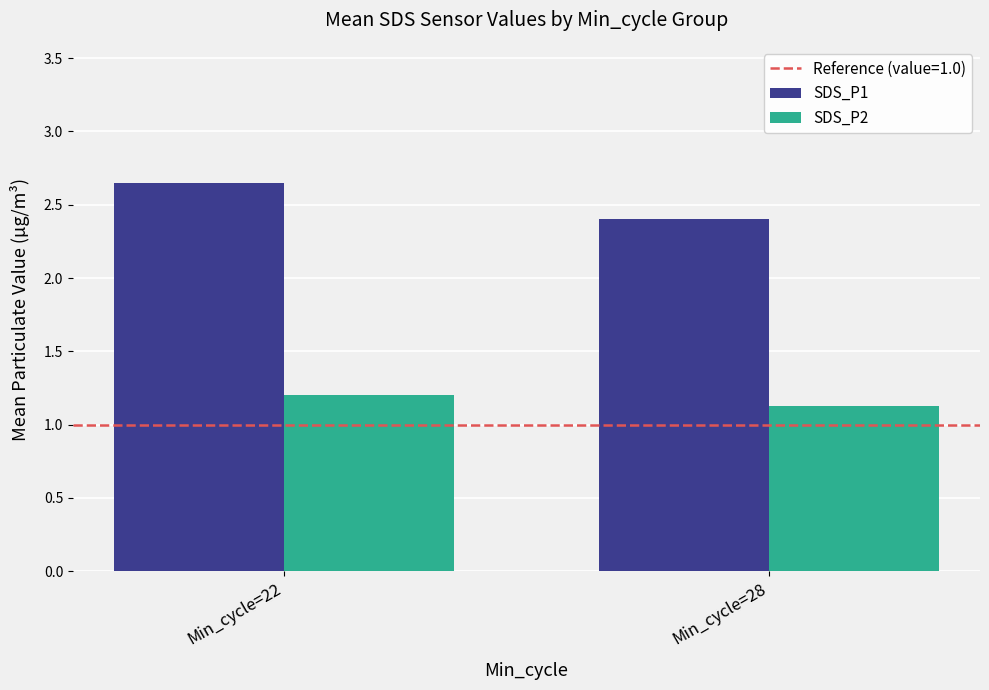

Where is SDS_P1 nearest to the value 2?

Min_cycle=28